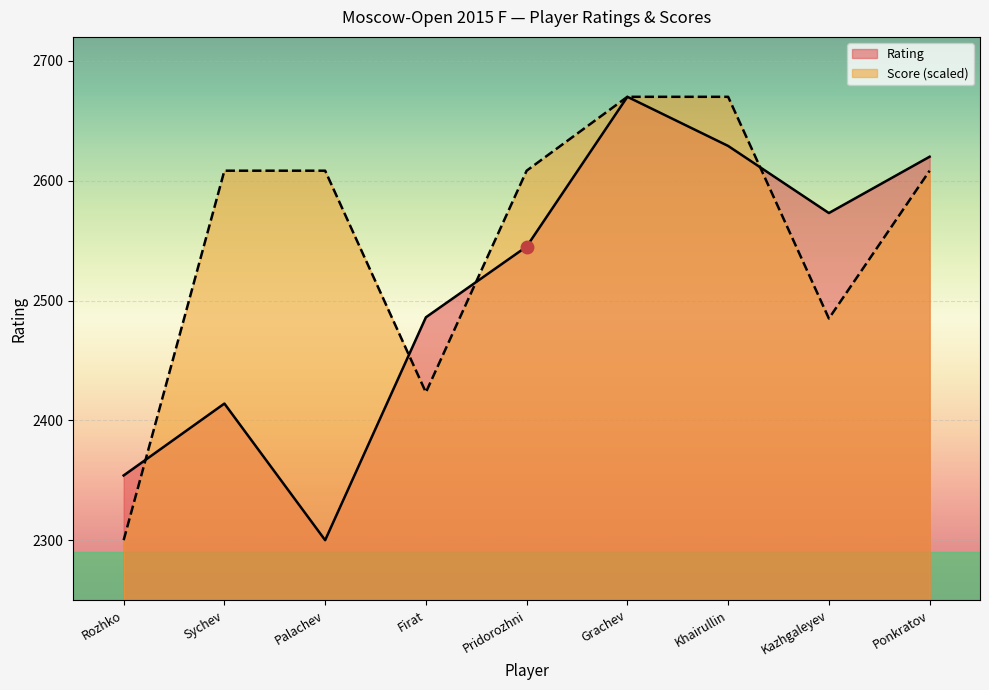

Which series has the largest total across all categories?

Score (scaled)